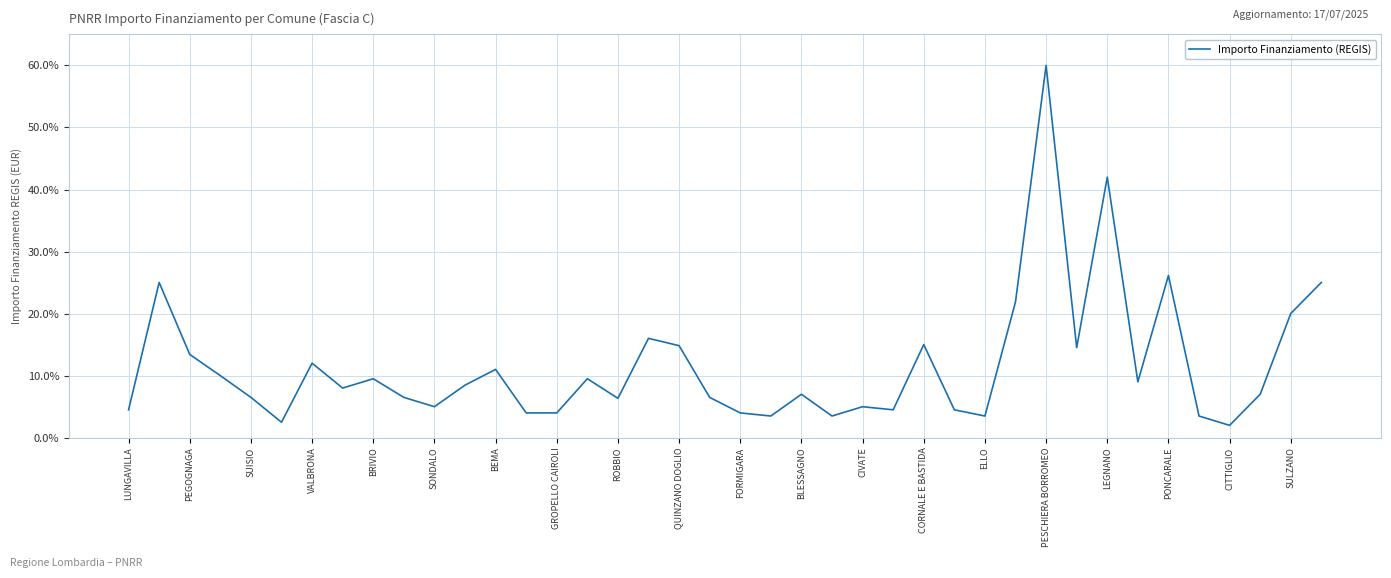

True or false: the data has more than 0 interior local peaks.

True